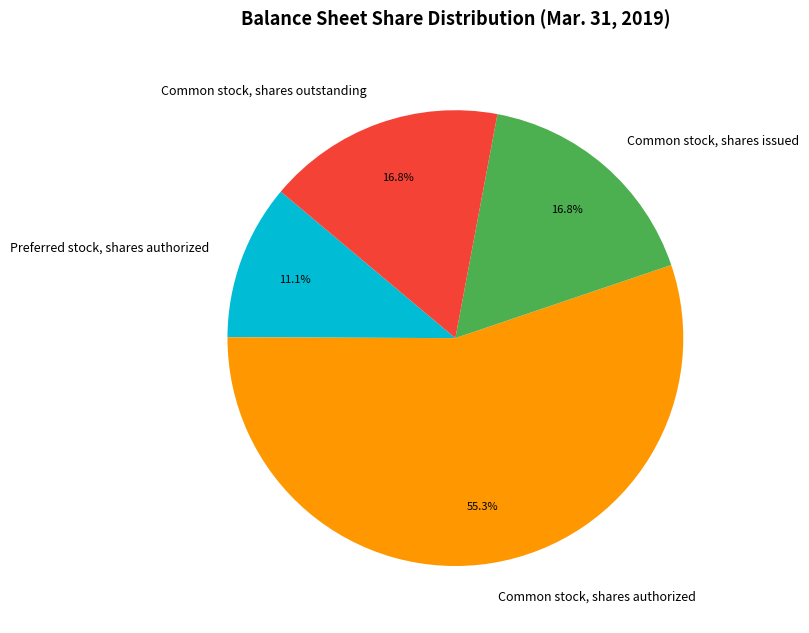

To the nearest percent, what percentage of the pie is Preferred stock, shares authorized?

11%